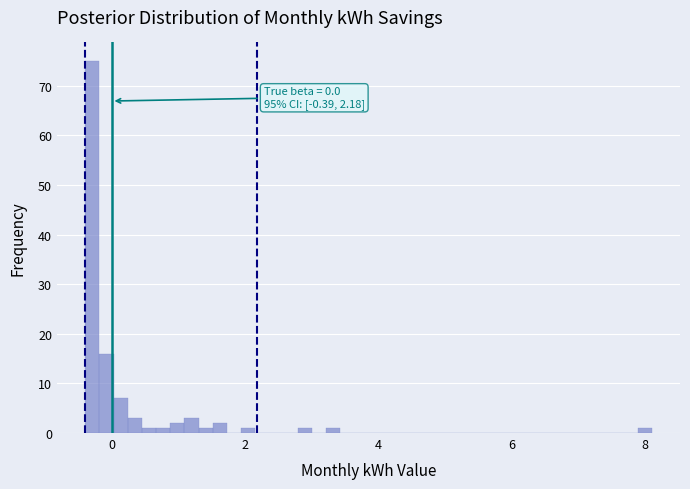

Read against the x-axis, roughly where is the centre of the tallest bar?

-0.2